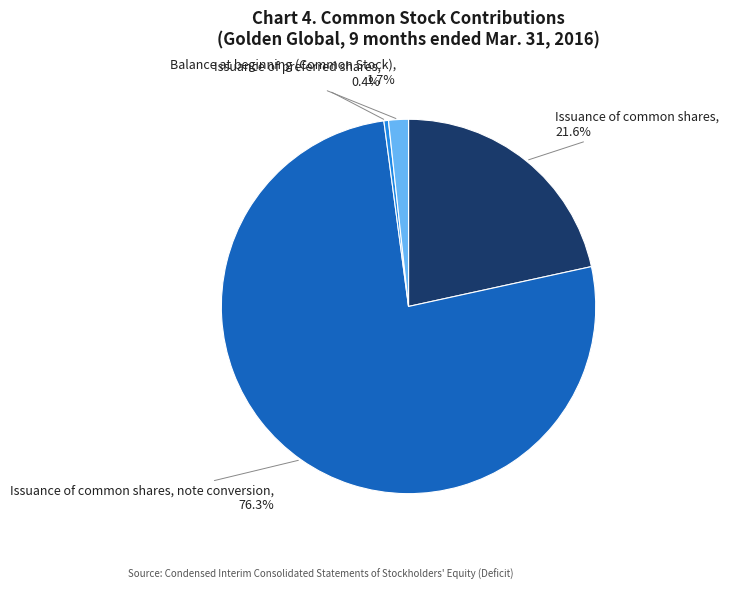

Does any single category account for the majority?

Yes